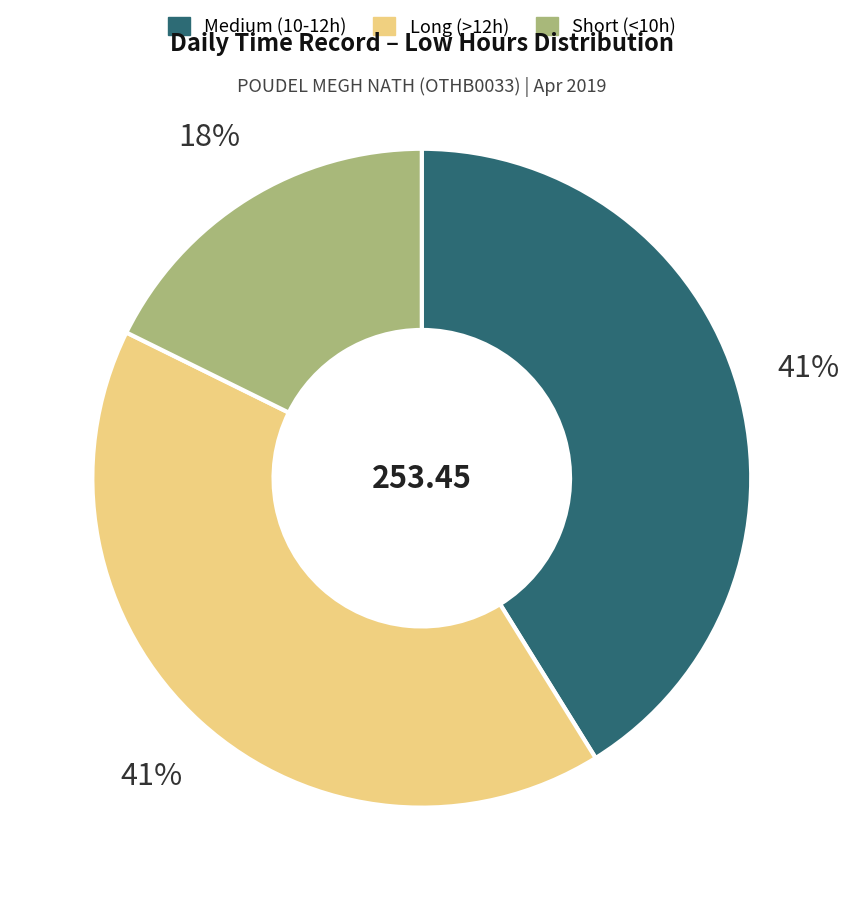

Is there a majority slice in this chart?

No